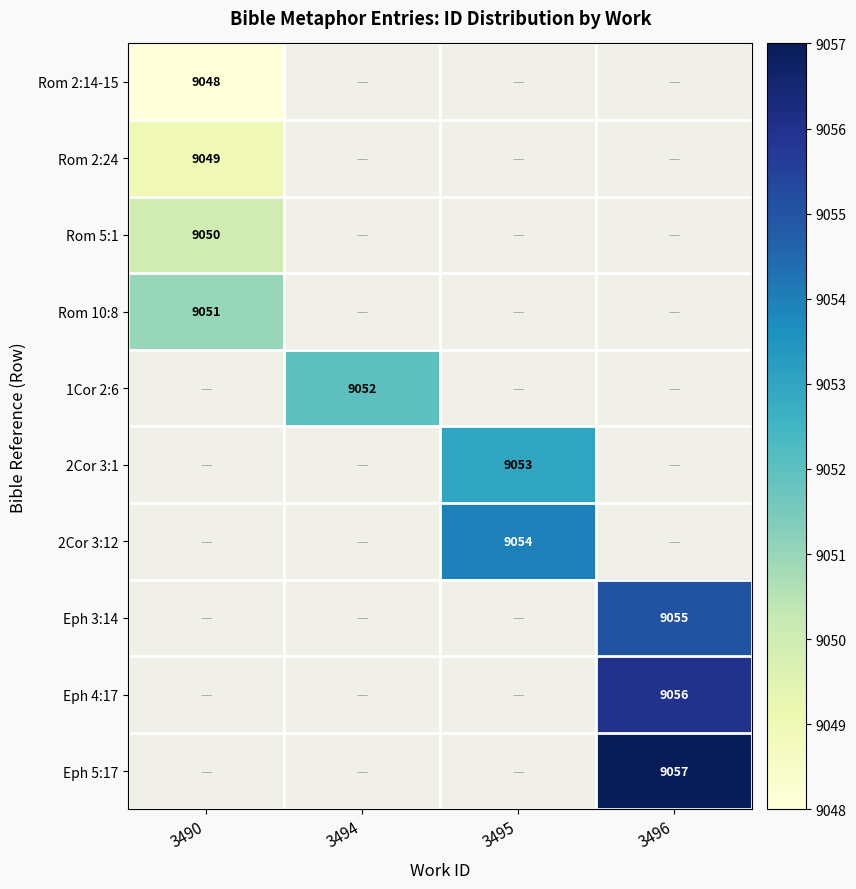

The Rom 2:24 series shows 9049 at 3490. True or false?

True